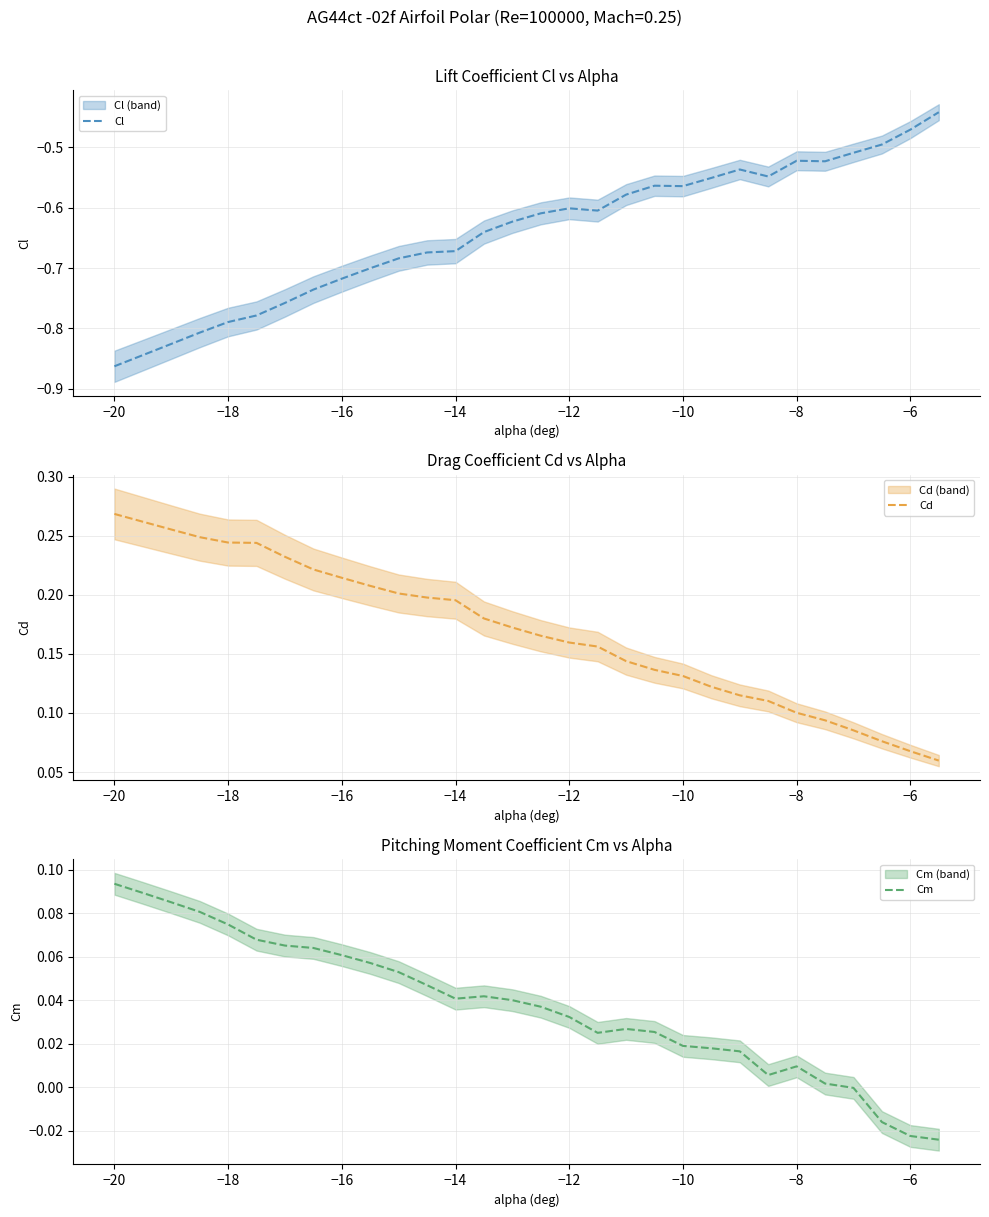

In Cl, how many points are lower than both neighbors (excluding endpoints)?

4